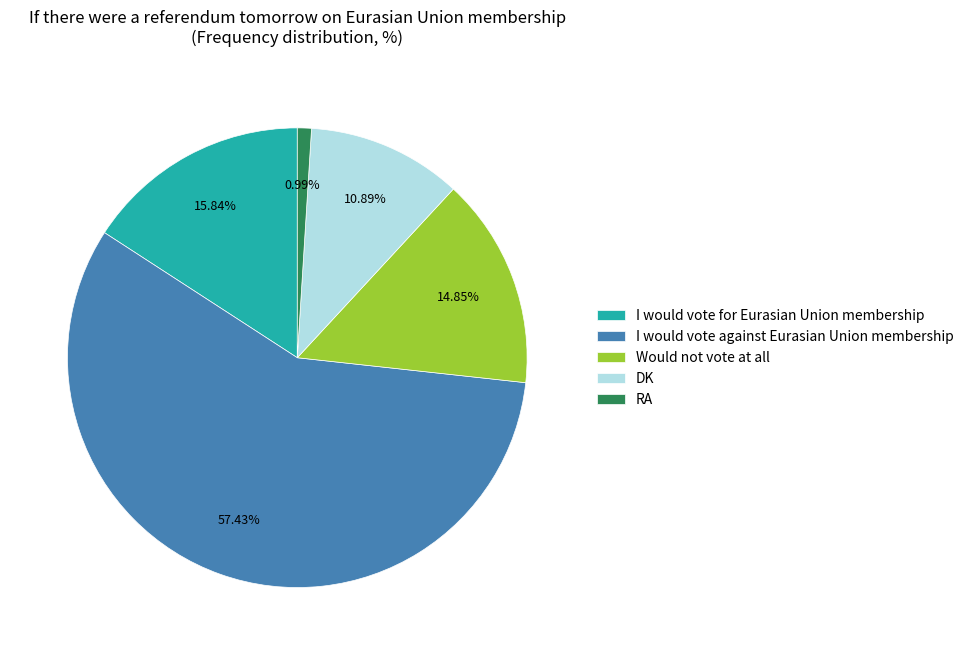

Which slice is the largest?

I would vote against Eurasian Union membership